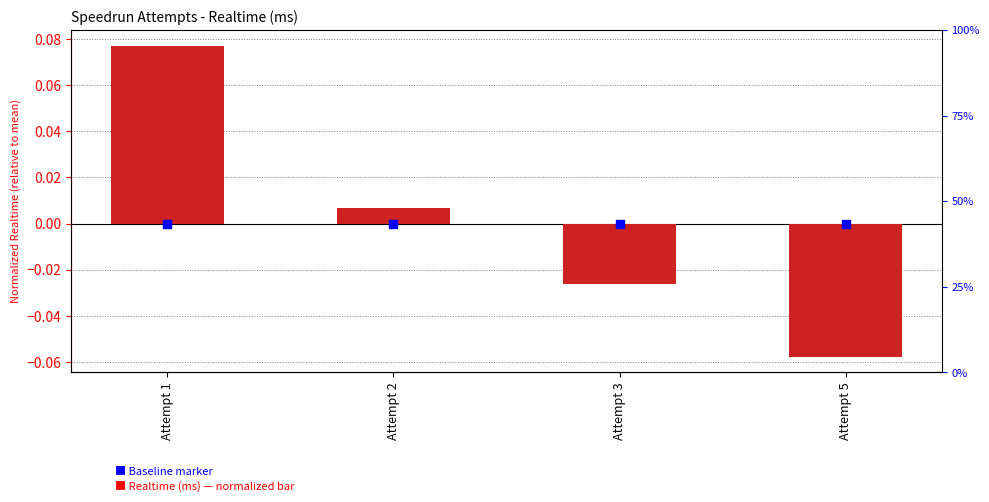

Which series has the largest Y range (max minus min)?

Realtime (ms)